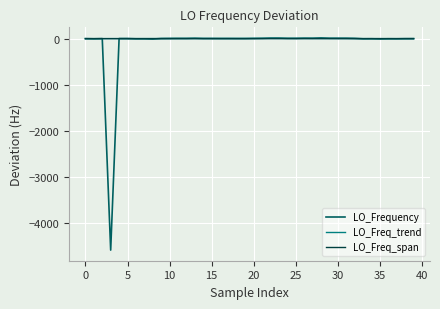

What is the label of the 17th point from the right?

23